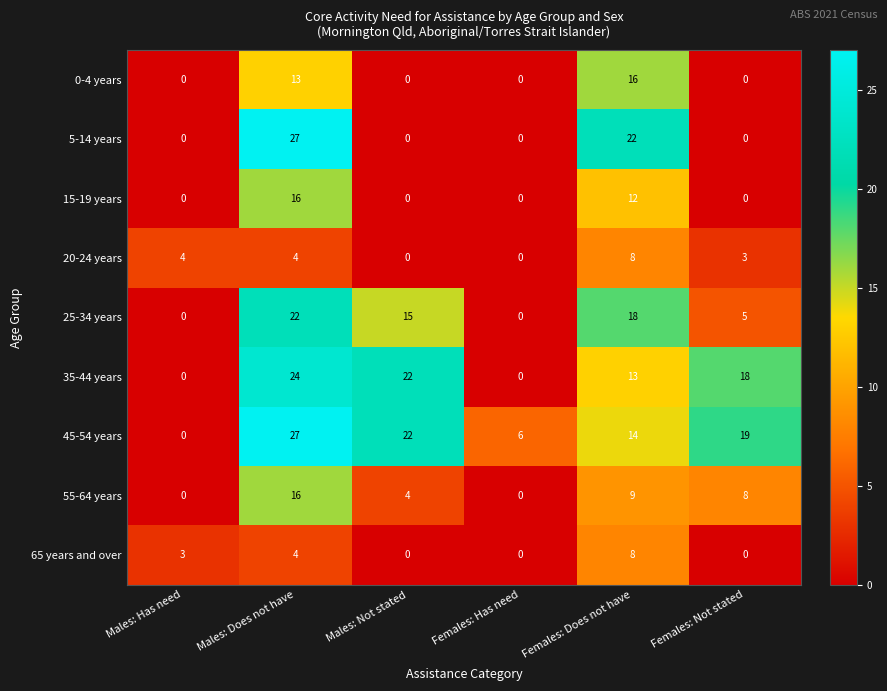

Which series has the largest total across all categories?

45-54 years